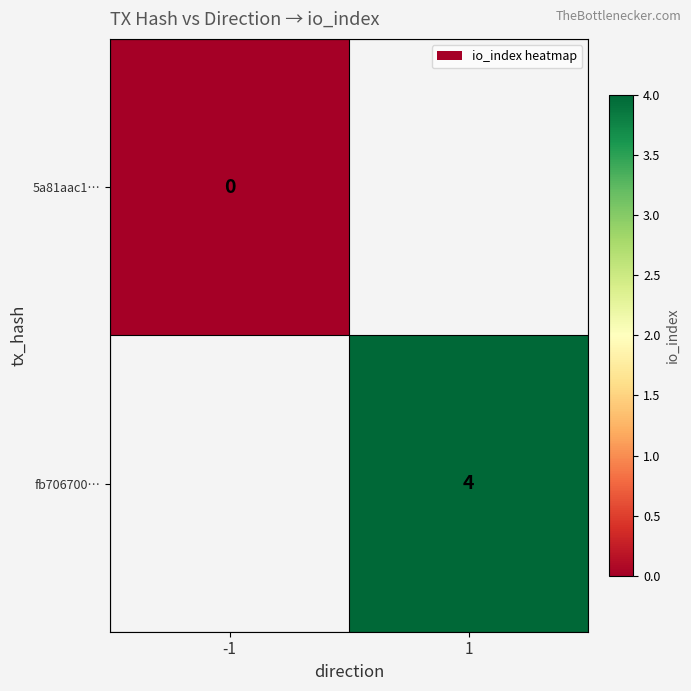

How many categories are shown in the chart?

2